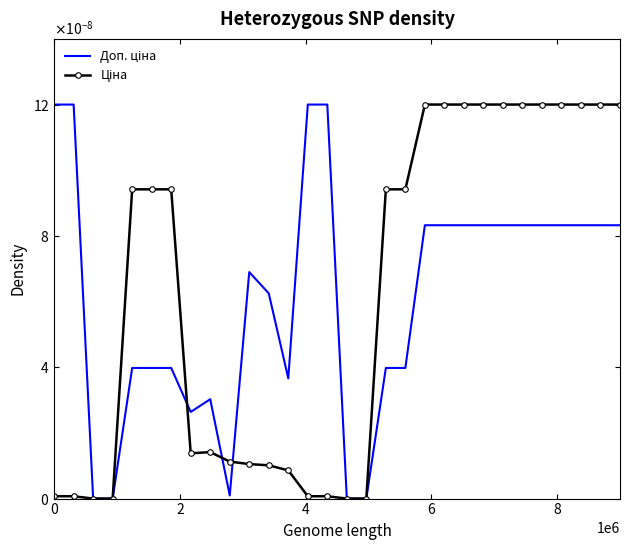

Does the chart have visible grid lines?

No